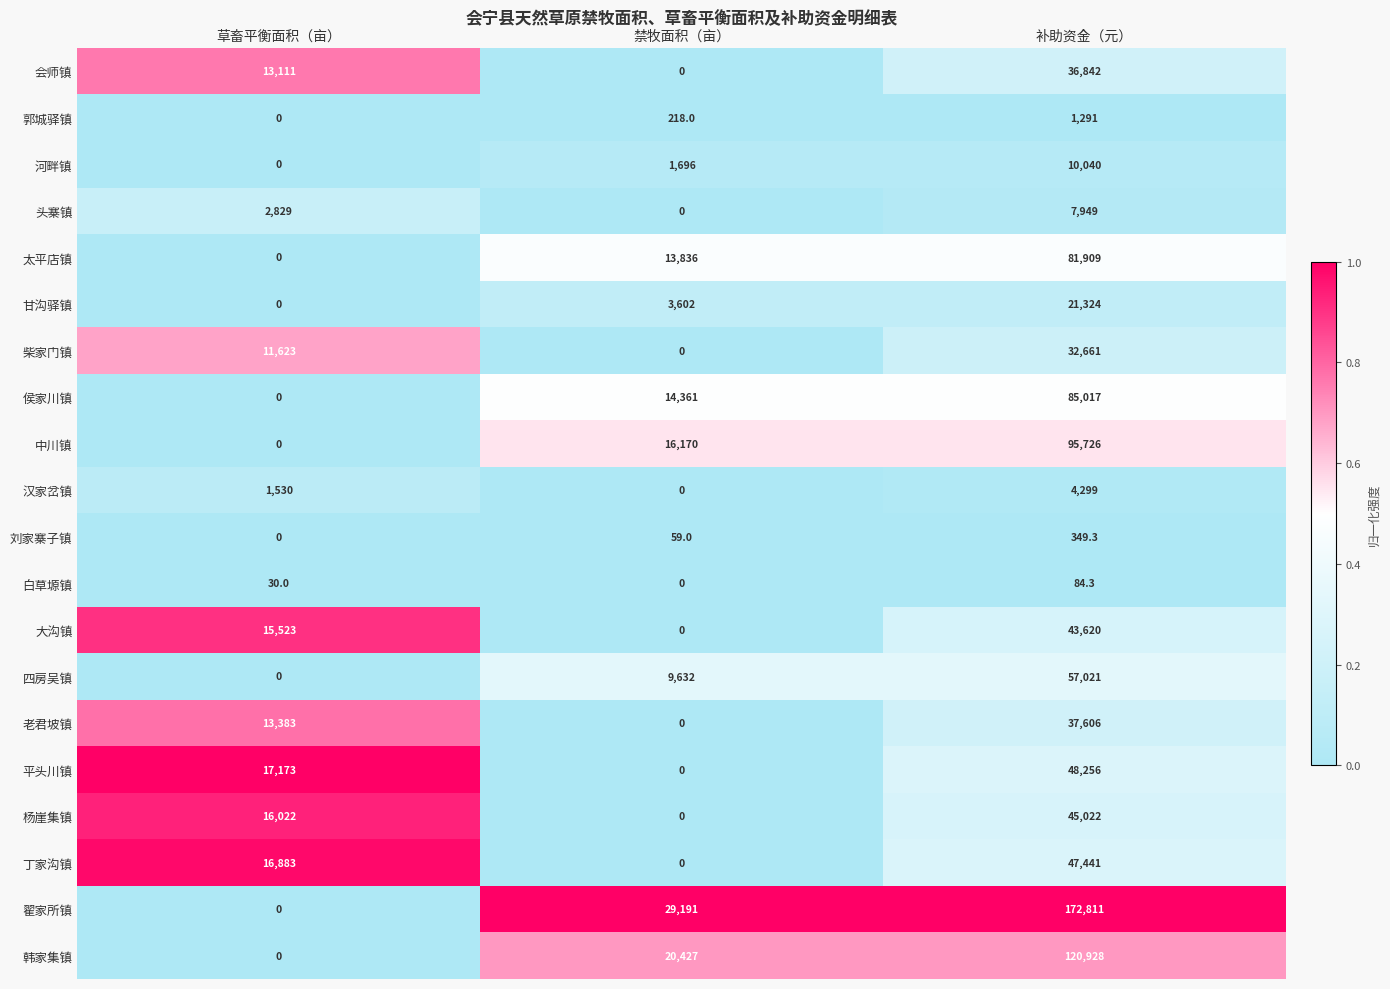

Rank the categories by 会师镇 value from lowest to highest.

禁牧面积（亩）, 草畜平衡面积（亩）, 补助资金（元）